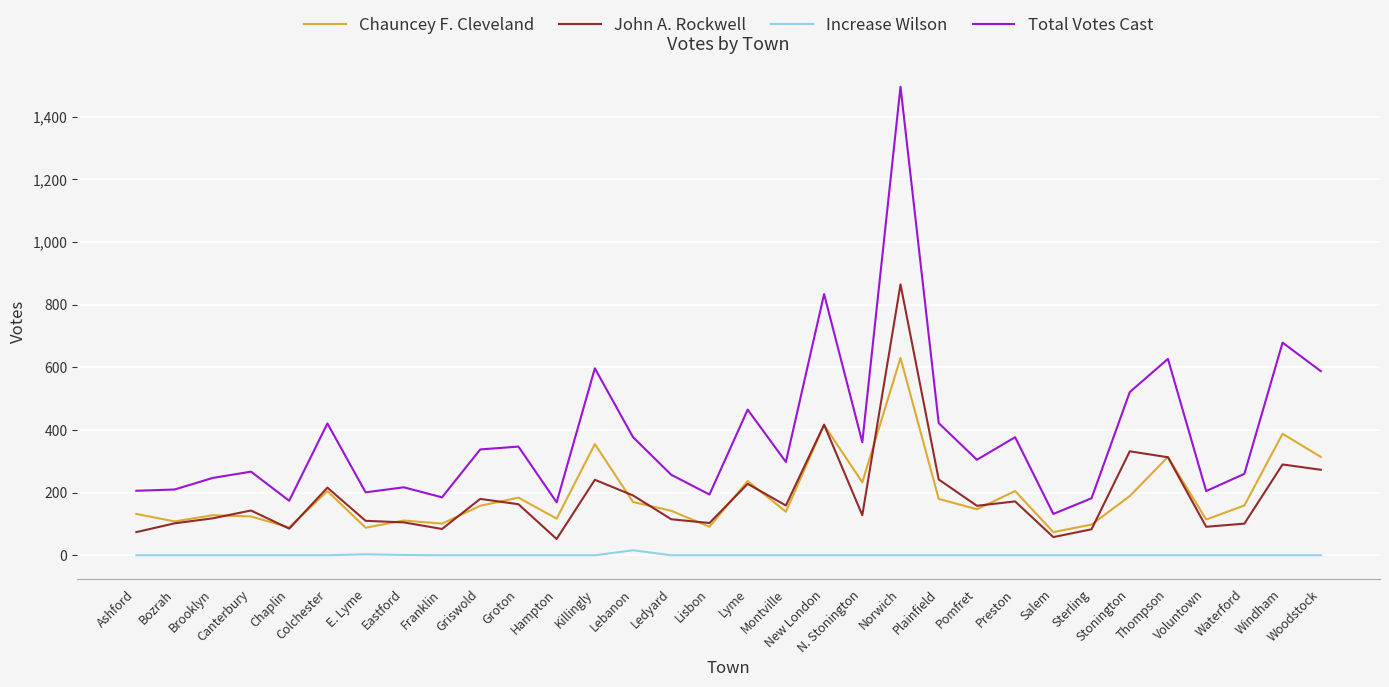

The John A. Rockwell series shows 119 at Plainfield. True or false?

False